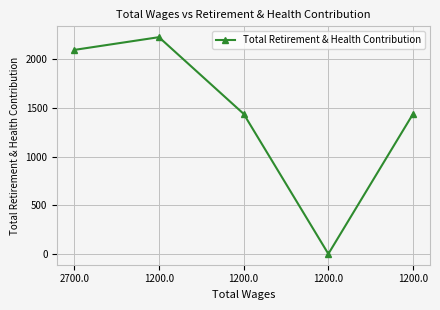

How many lines are shown in the chart?

1